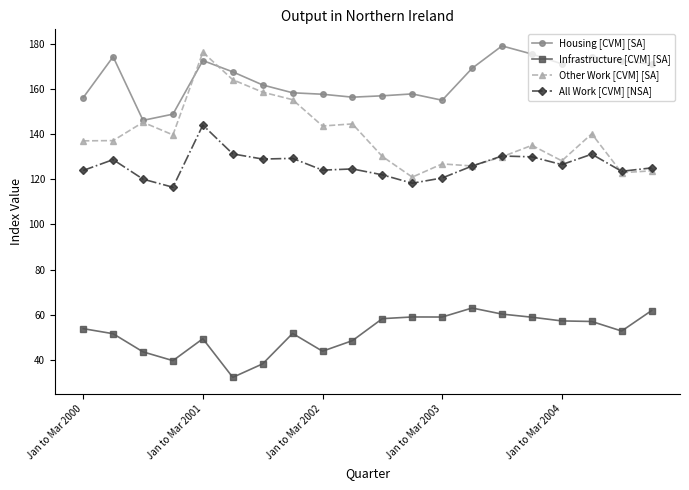

Which series has the largest range (max minus min)?

Other Work [CVM] [SA]